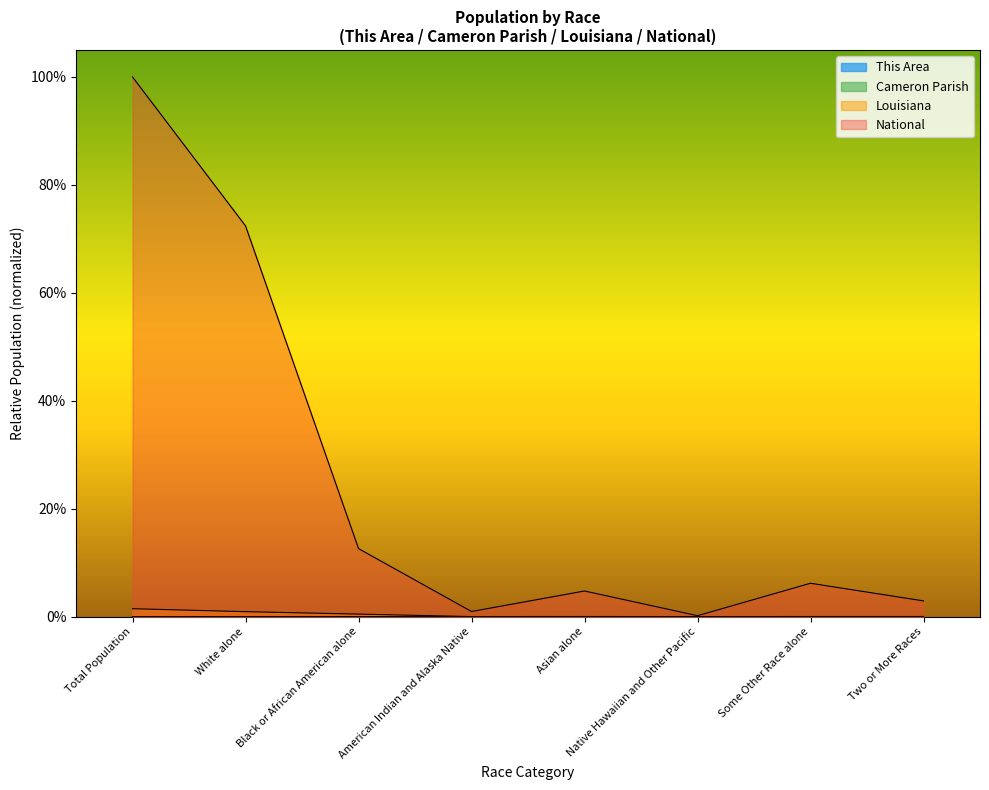

What is the label of the 3rd point from the left?

Black or African American alone